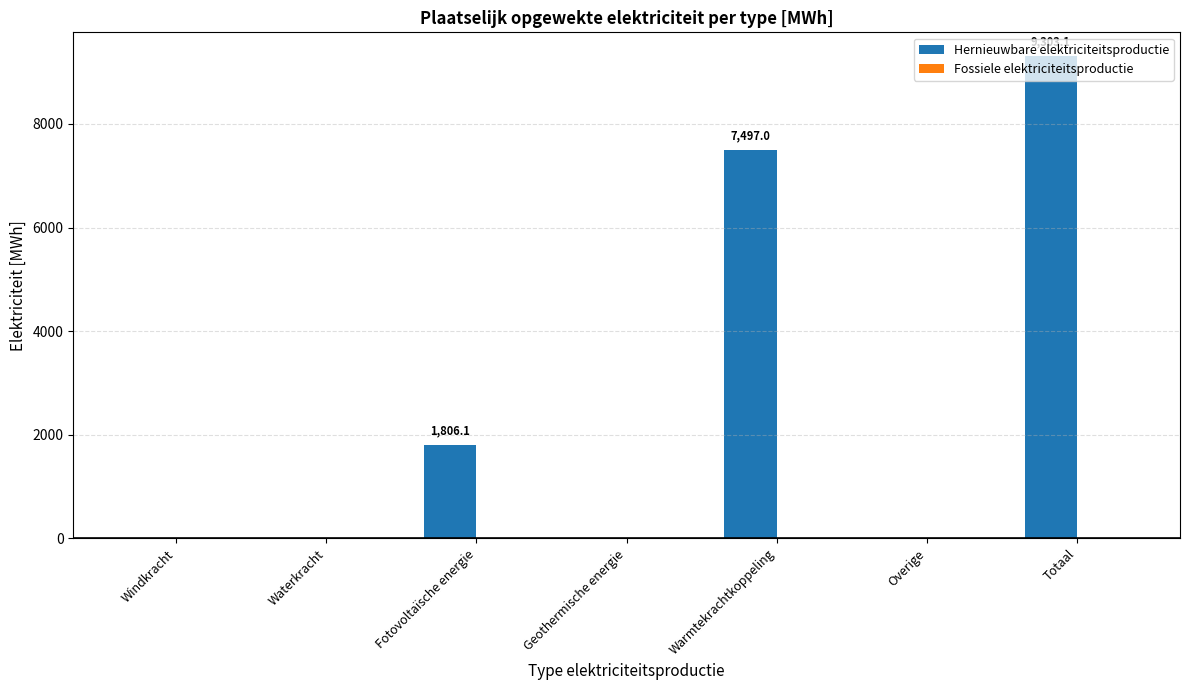

What is the sum of the values at Totaal and Warmtekrachtkoppeling?

16800.1